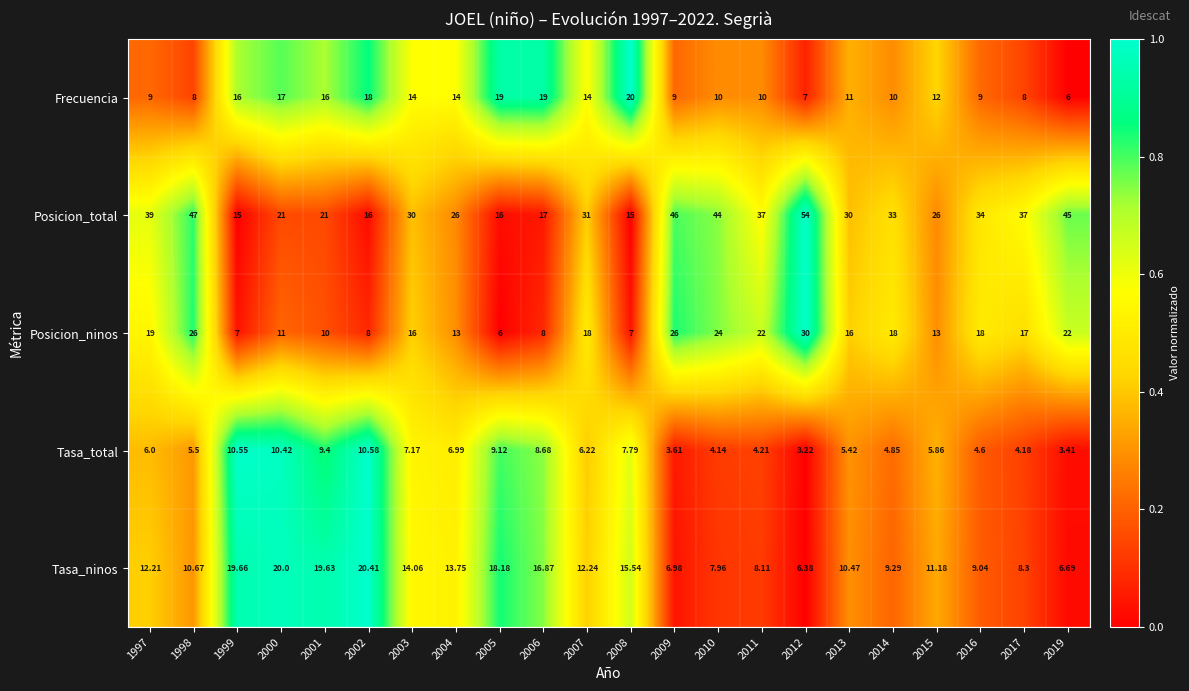

At which category is the sum across all series the highest?

2012